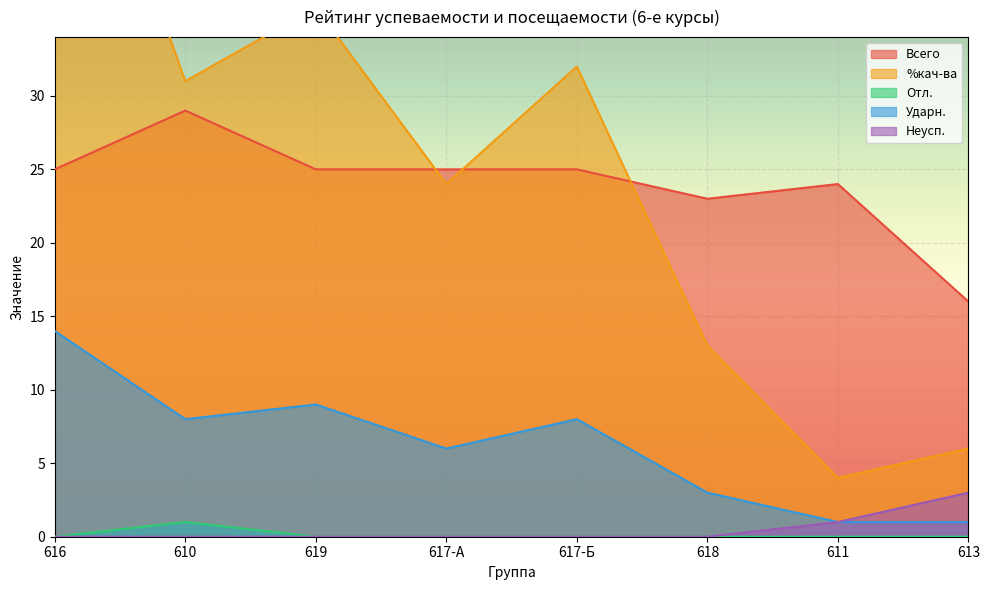

Reading left to right, transcribe all the data shown in this chart.

Всего: 616=25	610=29	619=25	617-А=25	617-Б=25	618=23	611=24	613=16
%кач-ва: 616=56	610=31	619=36	617-А=24	617-Б=32	618=13	611=4	613=6
Отл.: 616=0	610=1	619=0	617-А=0	617-Б=0	618=0	611=0	613=0
Ударн.: 616=14	610=8	619=9	617-А=6	617-Б=8	618=3	611=1	613=1
Неусп.: 616=0	610=0	619=0	617-А=0	617-Б=0	618=0	611=1	613=3